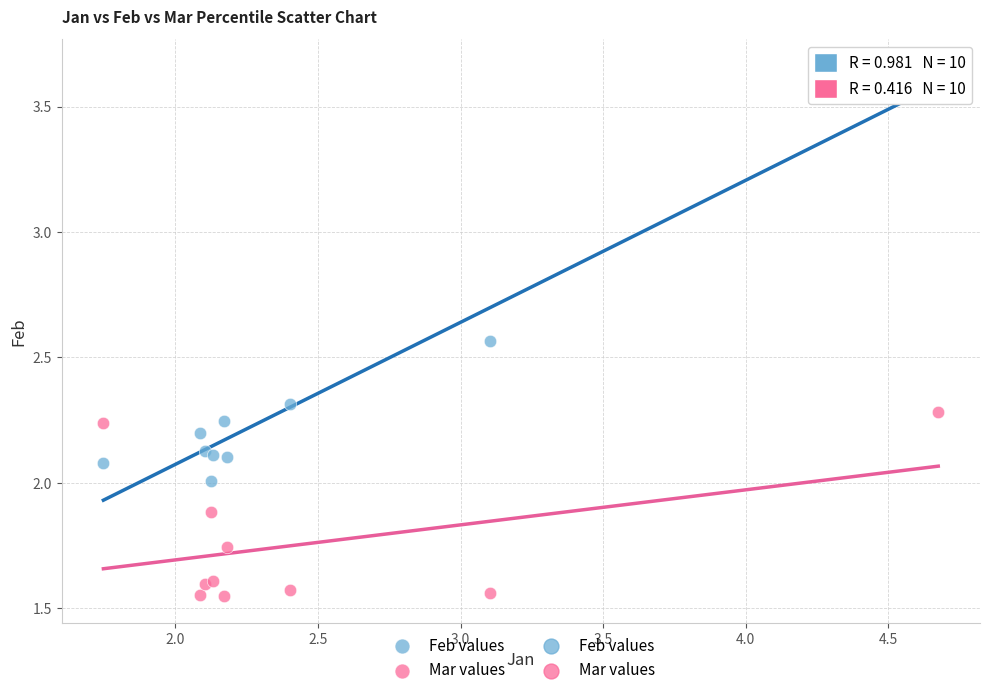

Which series reaches the minimum Y coordinate?

Mar values